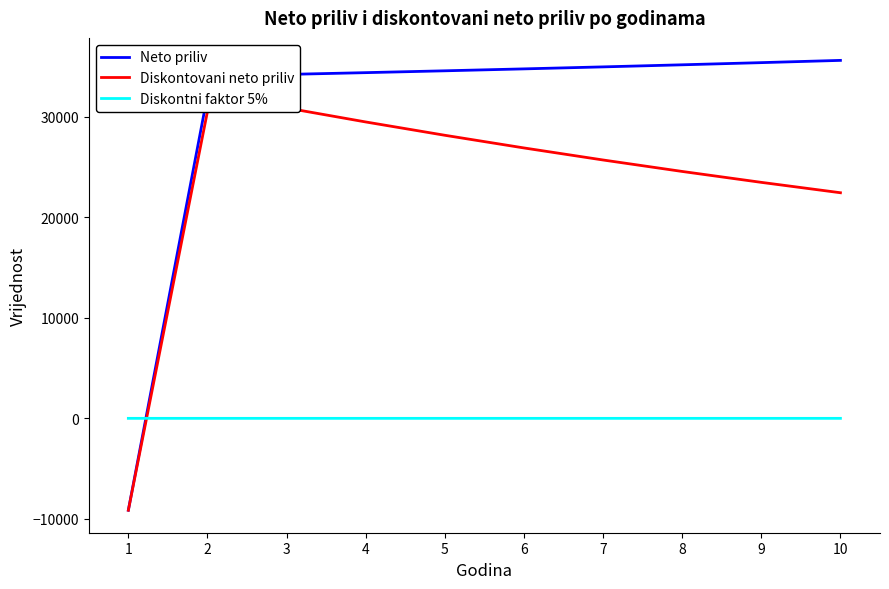

What are all the series names shown in the legend?

Neto priliv, Diskontovani neto priliv, Diskontni faktor 5%